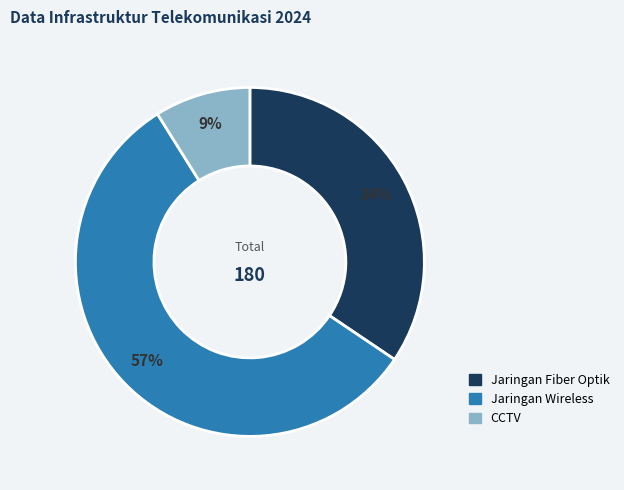

What percentage is the Jaringan Fiber Optik slice, to the nearest percent?

34%